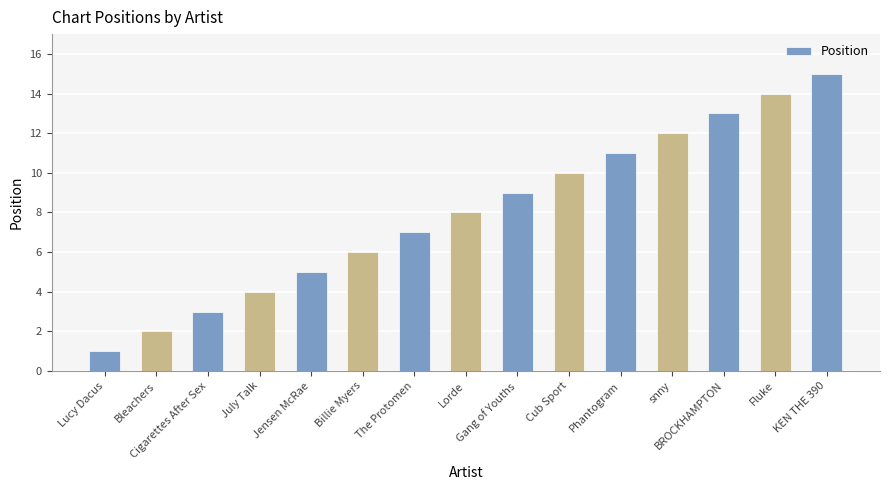

Approximately how many times larger is the value at Lucy Dacus compared to Cub Sport?

0.1